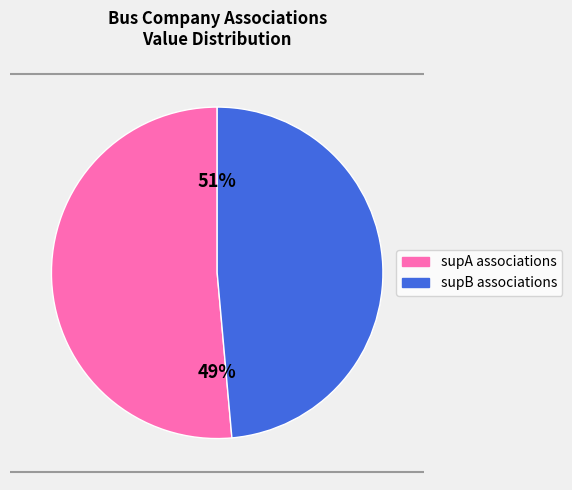

The dbo:regionServed Melbourne slice represents 2% of the pie. True or false?

False